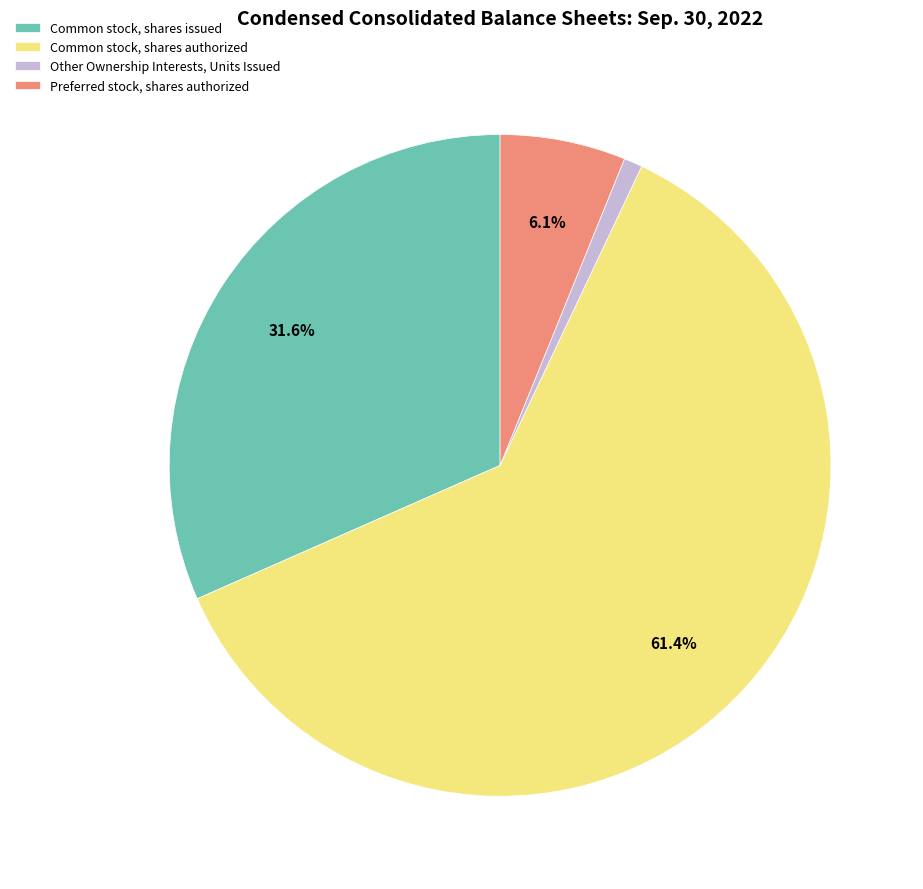

Is Other Ownership Interests, Units Issued the majority of the pie?

No